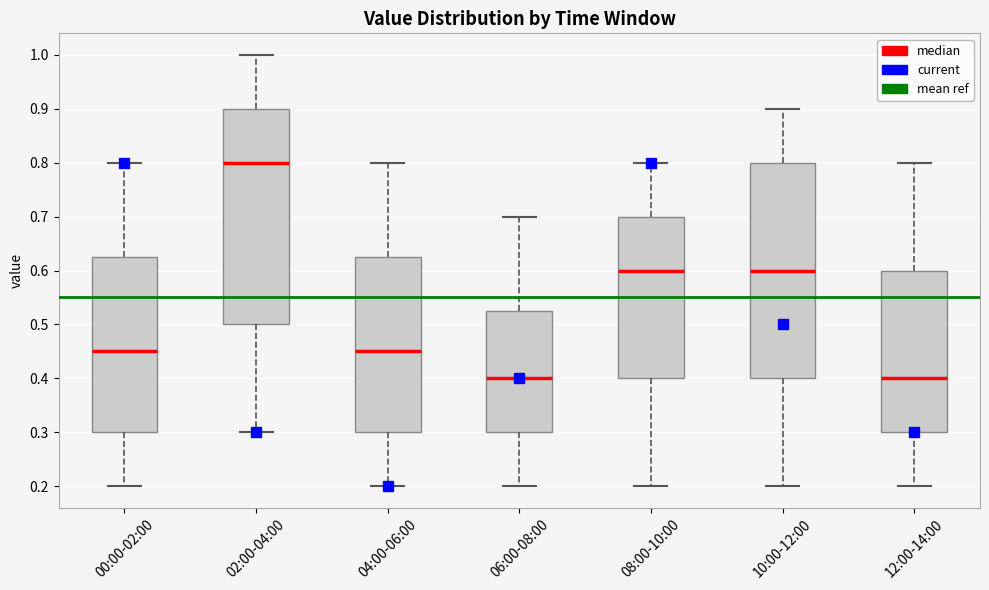

Reading left to right, transcribe this box plot: for each box, give where its median line is, the range the box spans, and where its two whiskers end, as read against the y-axis. The values are not printed on the chart, so give them approximately, as read against the axis.

00:00-02:00: median 0.45, box 0.30 to 0.63, whiskers 0.20 to 0.80
02:00-04:00: median 0.80, box 0.50 to 0.90, whiskers 0.30 to 1.00
04:00-06:00: median 0.45, box 0.30 to 0.63, whiskers 0.20 to 0.80
06:00-08:00: median 0.40, box 0.30 to 0.53, whiskers 0.20 to 0.70
08:00-10:00: median 0.60, box 0.40 to 0.70, whiskers 0.20 to 0.80
10:00-12:00: median 0.60, box 0.40 to 0.80, whiskers 0.20 to 0.90
12:00-14:00: median 0.40, box 0.30 to 0.60, whiskers 0.20 to 0.80